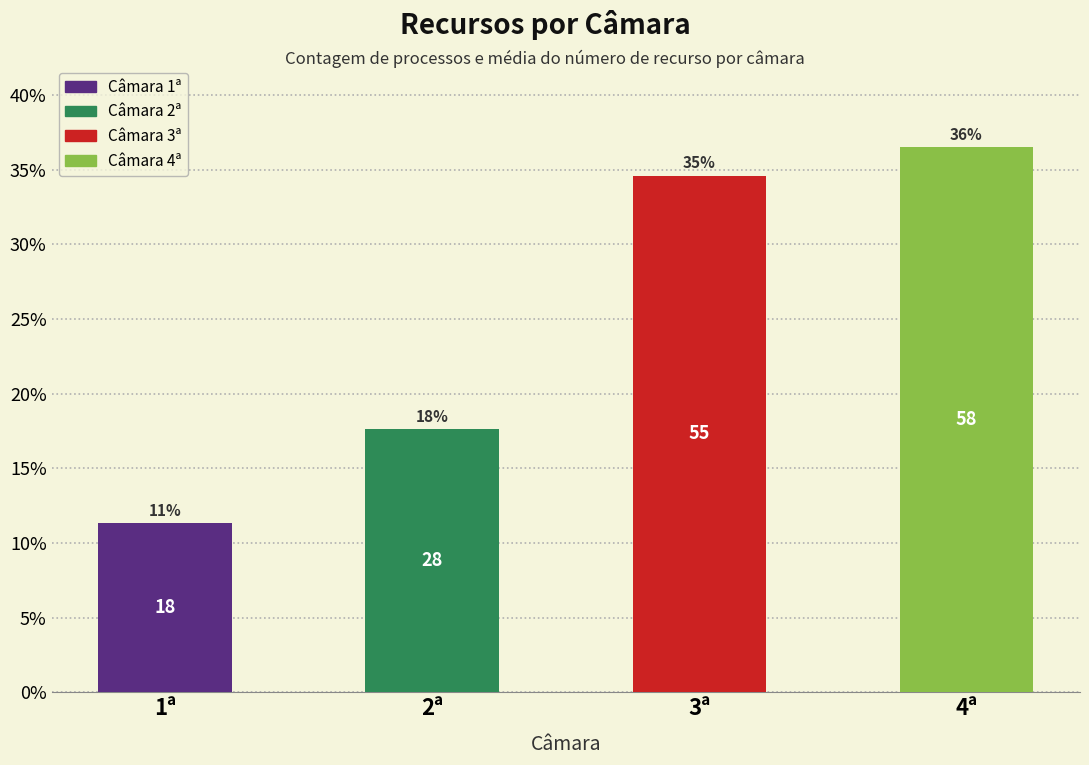

What is the label of the 3rd bar from the left?

3ª